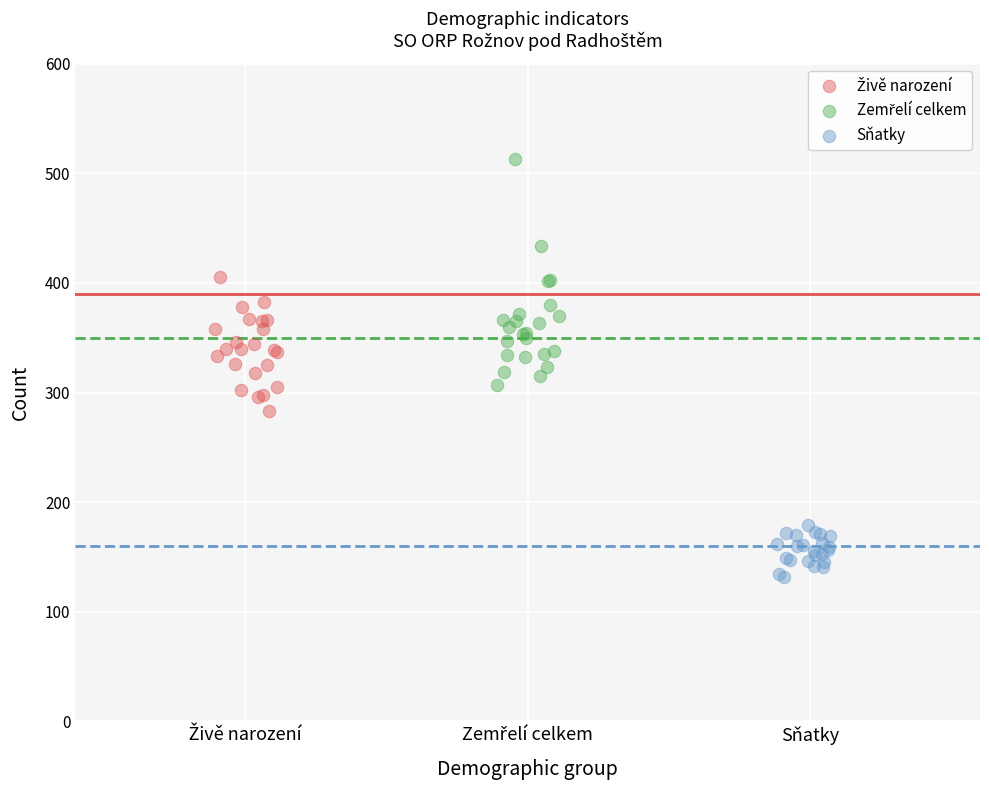

Which series contains the lowest Y value?

Sňatky